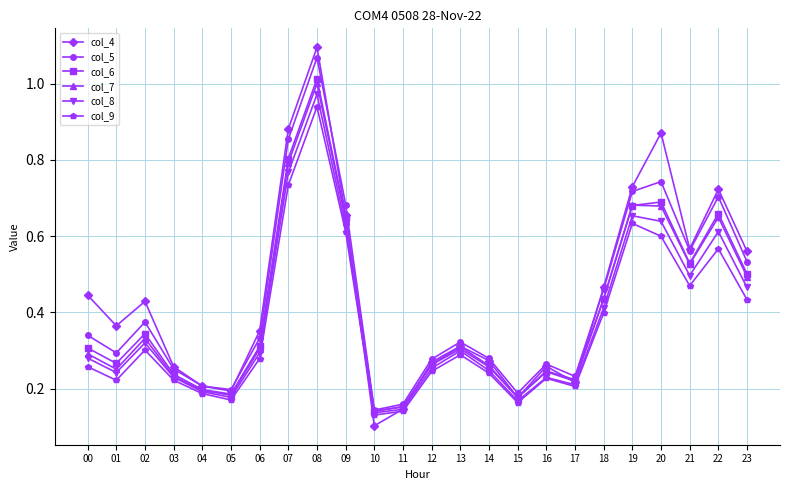

What is the sum of all col_8 values?

9.1